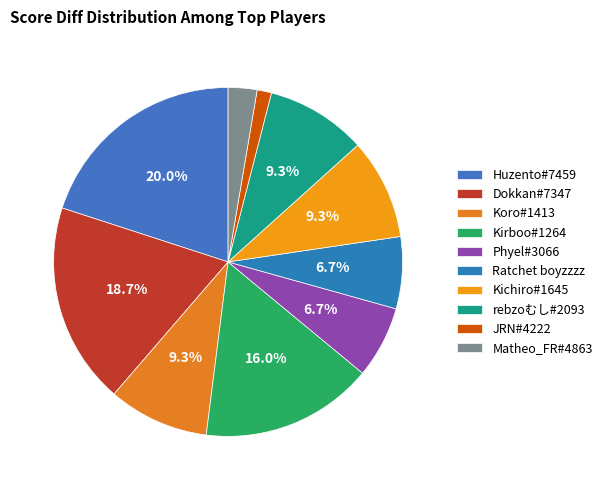

To the nearest percent, what portion does rebzoむし#2093 represent?

9%